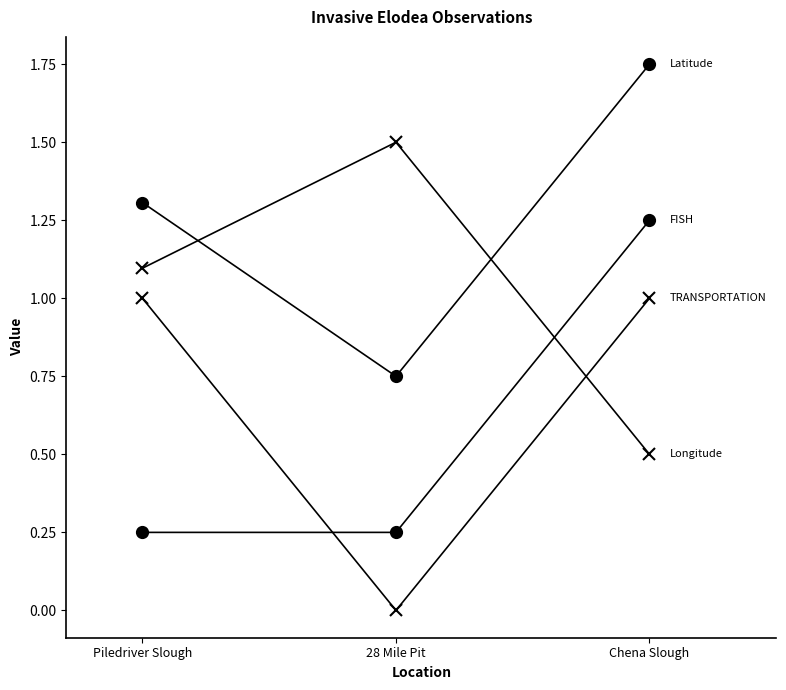

The Latitude series shows 1.3 at 28 Mile Pit. True or false?

False